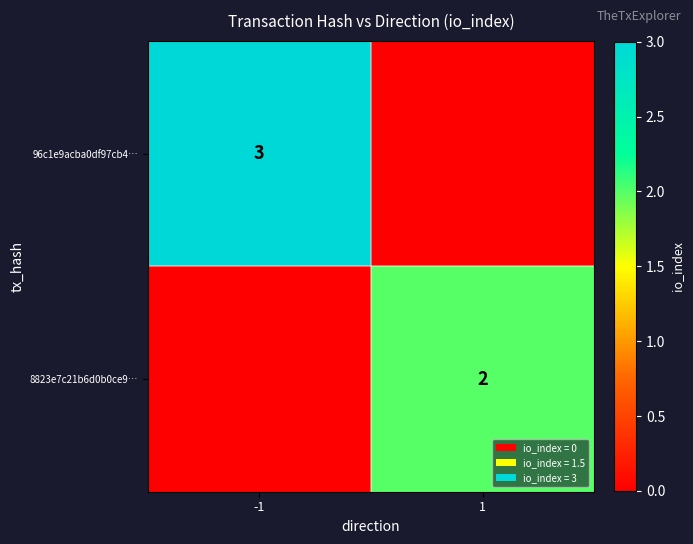

True or false: 8823e7c21b6d0b0ce9… has a value of 3 at 1.

False